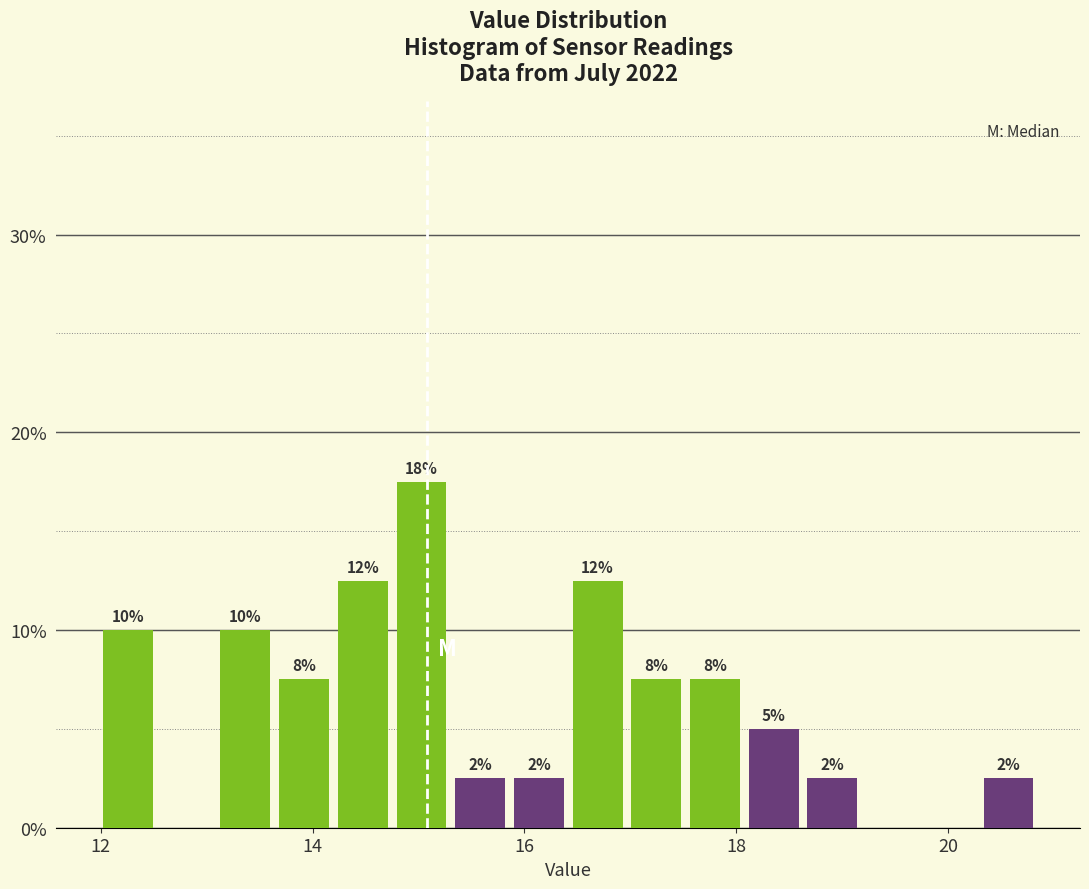

Read against the x-axis, roughly where is the centre of the tallest bar?

15.0